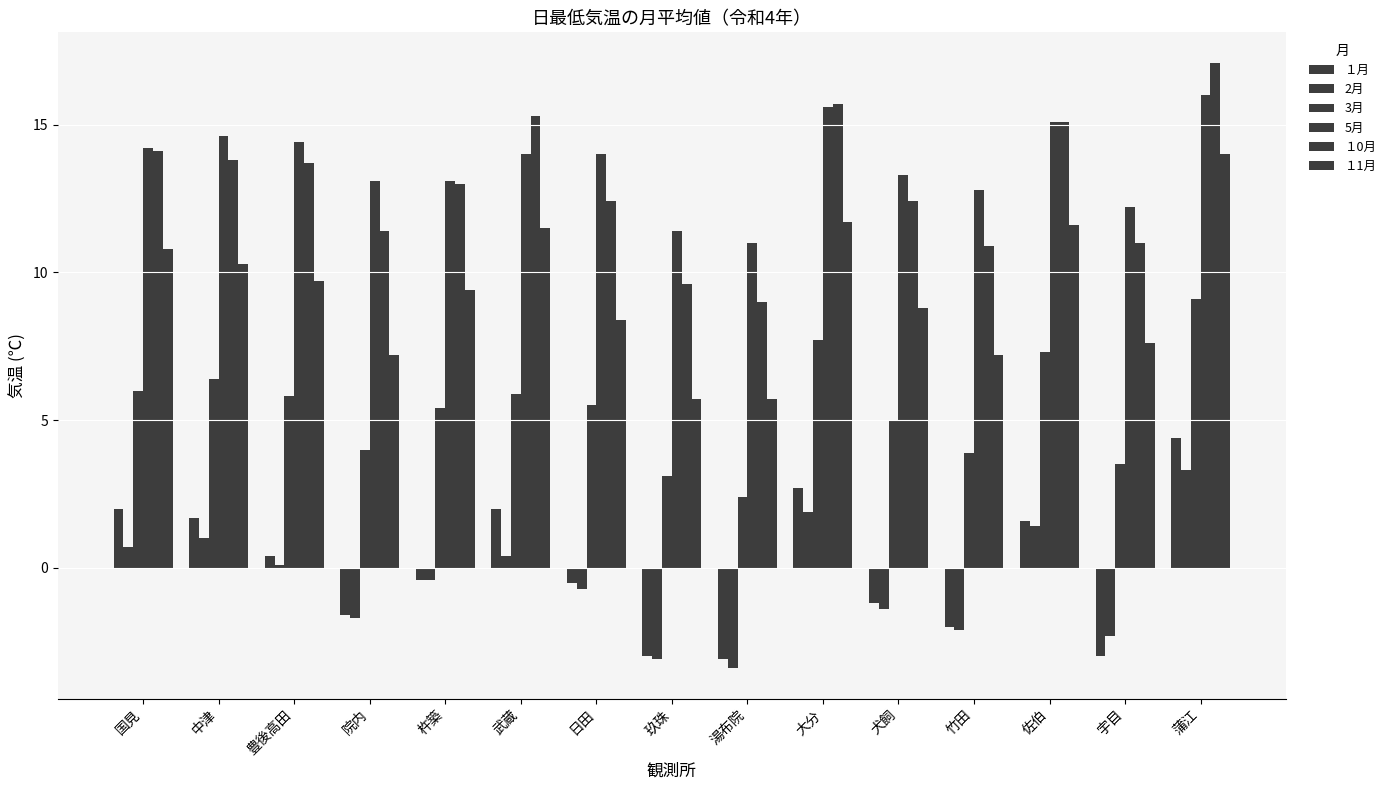

Count the number of categories in the chart.

15